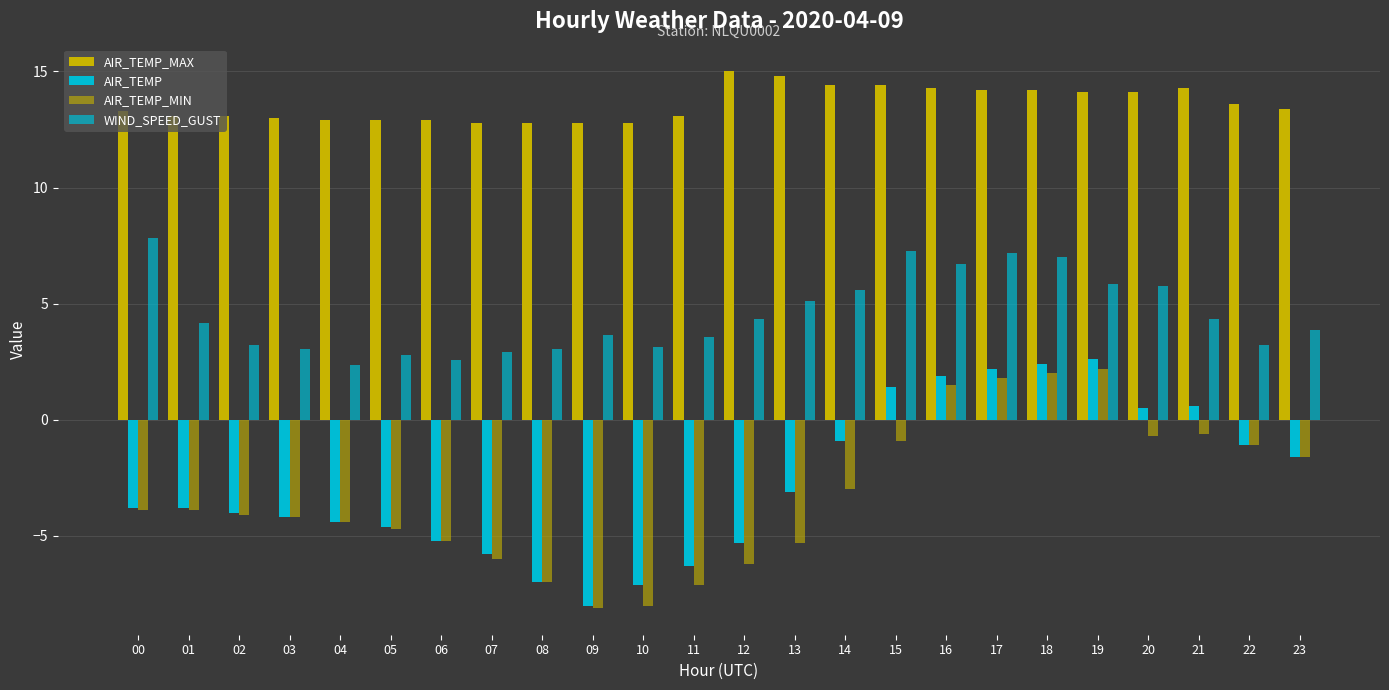

The value of AIR_TEMP at 19 is 2.6. True or false?

True